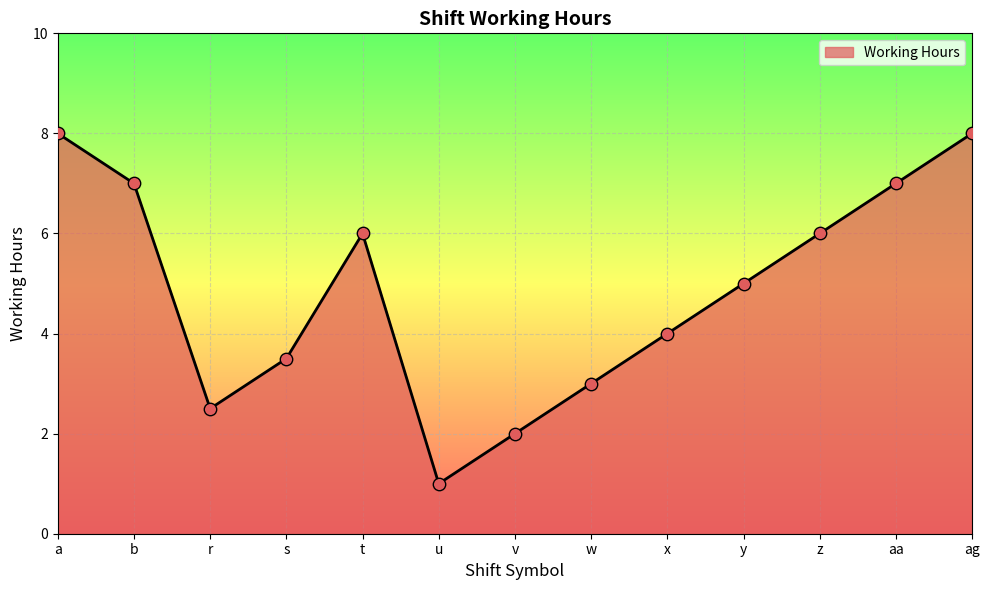

What is the ratio of the value at aa to the value at r?

2.8